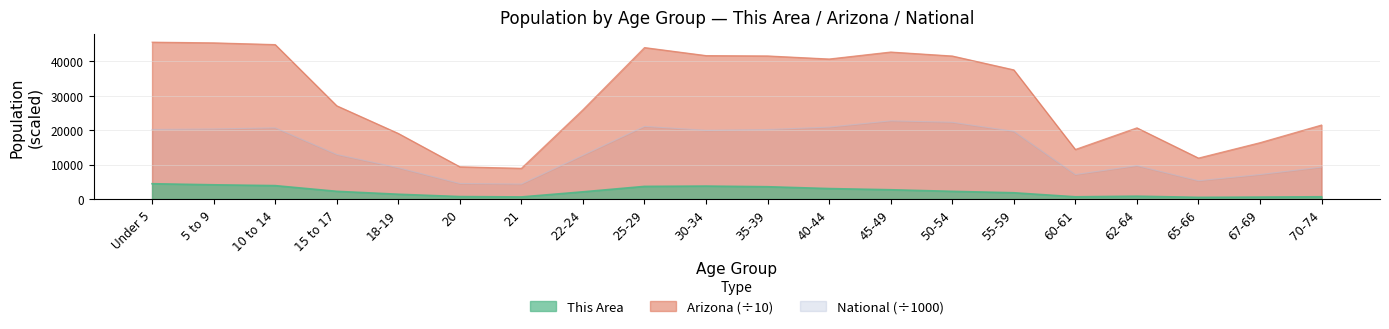

What position from the right is 20?

15